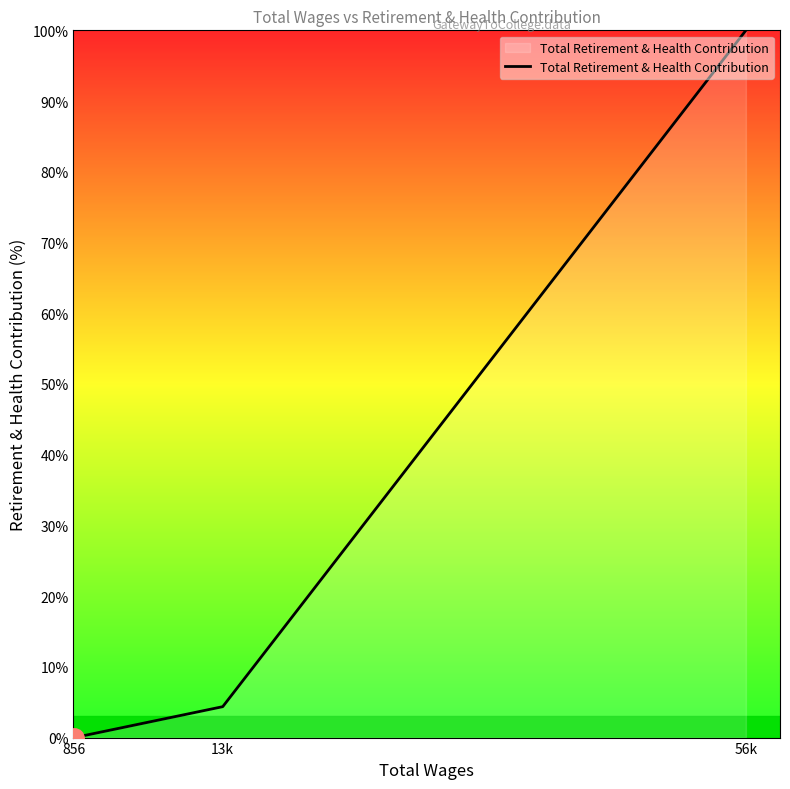

Reading left to right, list all the values displayed in this chart.

0.0	4.4	100.0